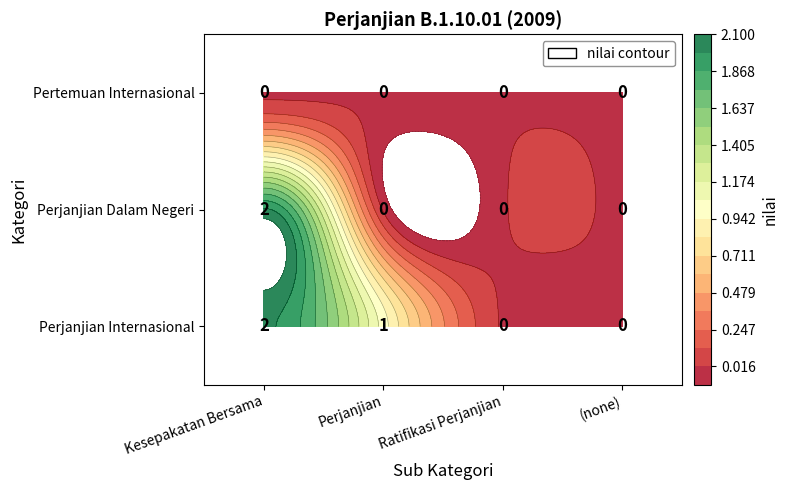

Which series has the largest total across all categories?

Perjanjian Internasional